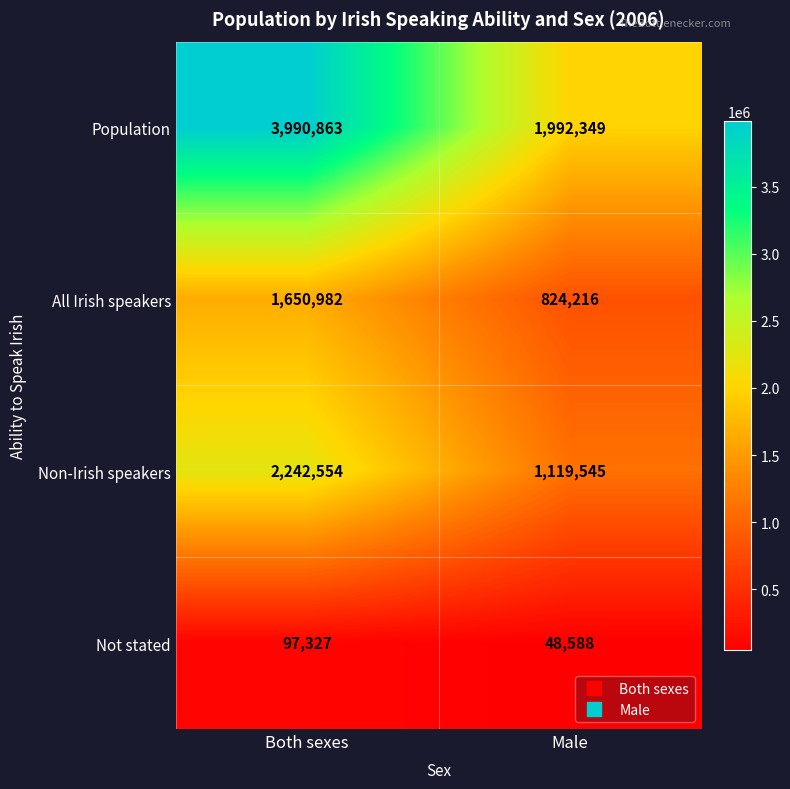

At how many categories does at least one series exceed 3900926?

1